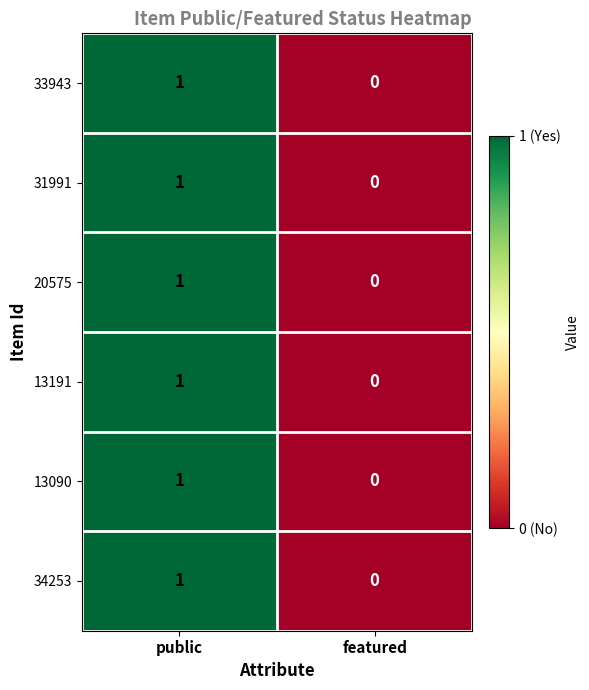

Which label corresponds to the largest value in the chart?

public